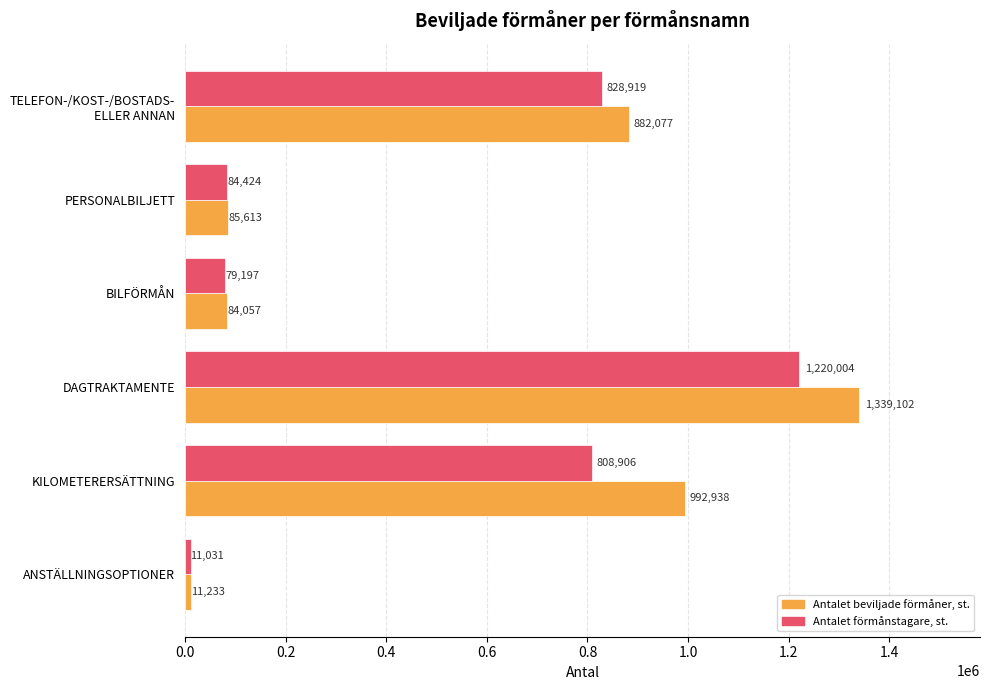

True or false: Antalet förmånstagare, st. has a value of 79197 at BILFÖRMÅN.

True